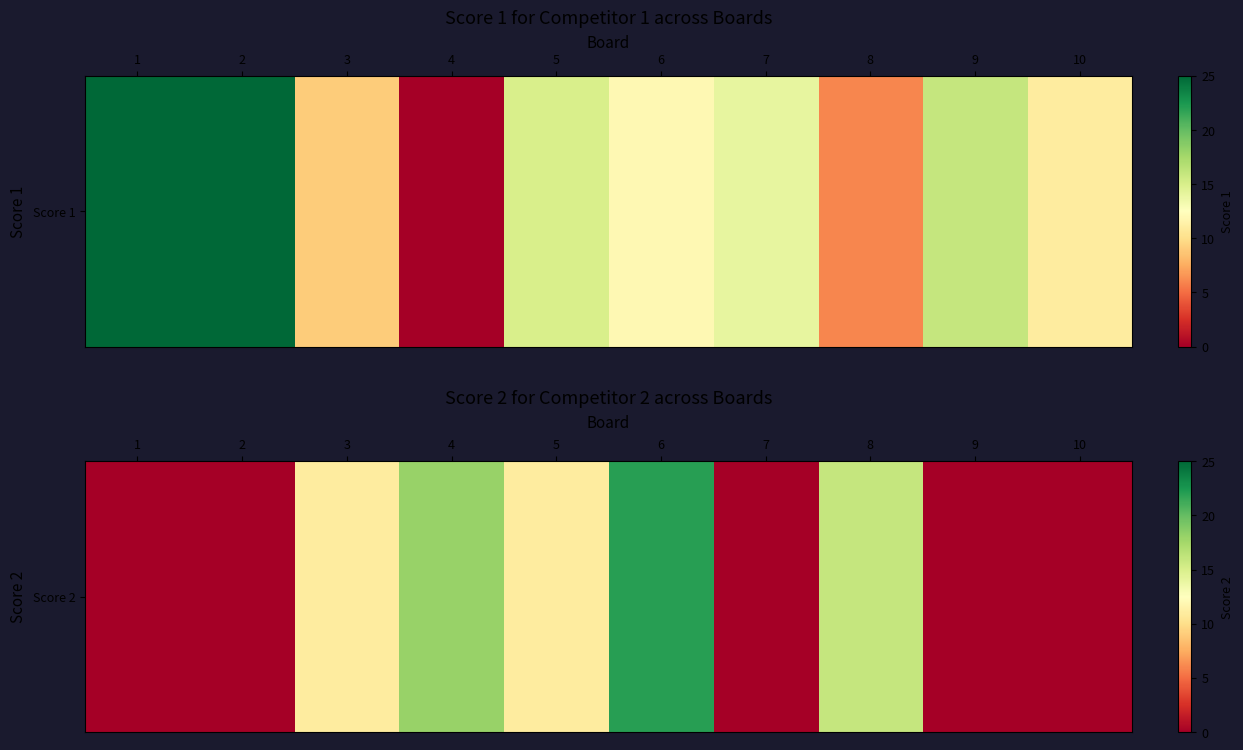

Which has a higher value, 1 or 8?

8